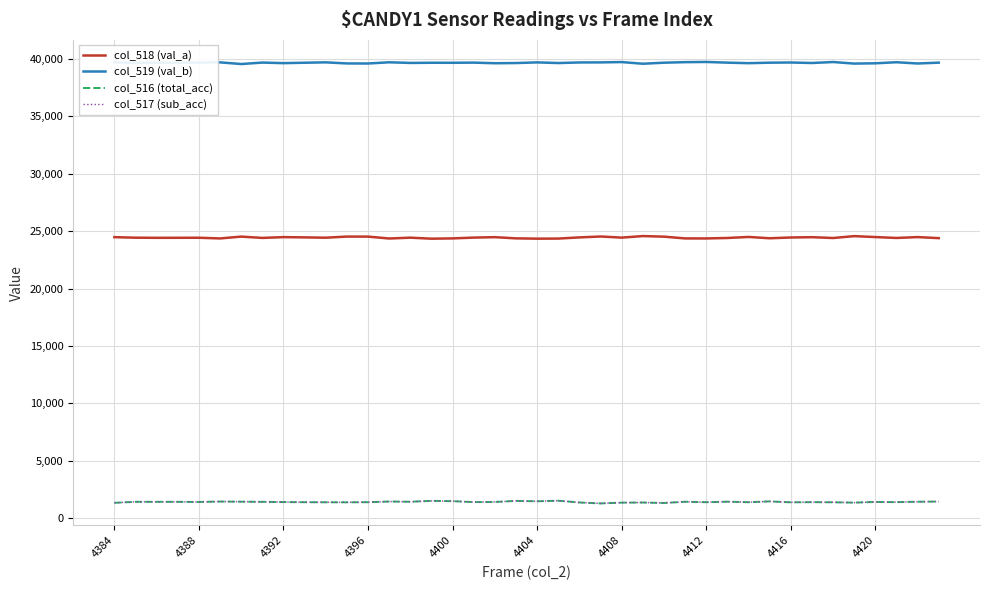

How many values in the col_518 (val_a) series are below 24439?

20